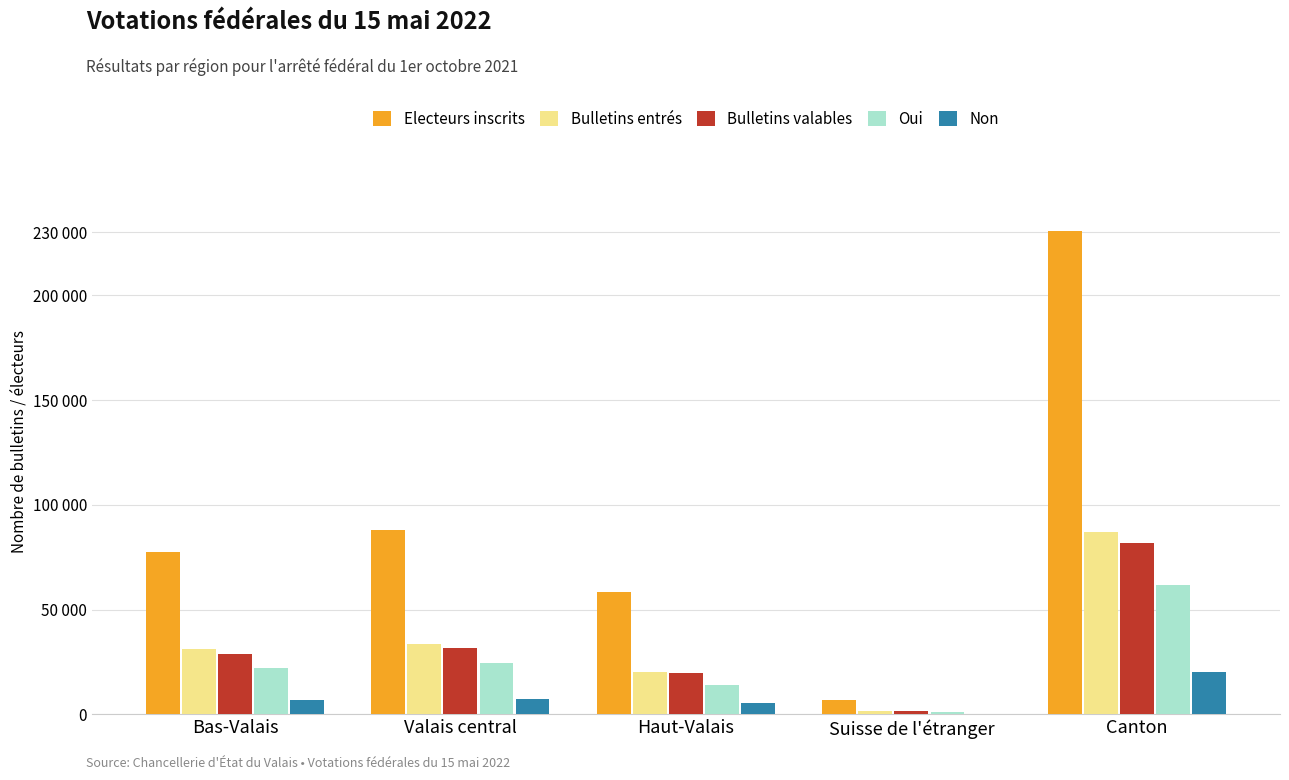

Does the chart contain stacked bars?

No